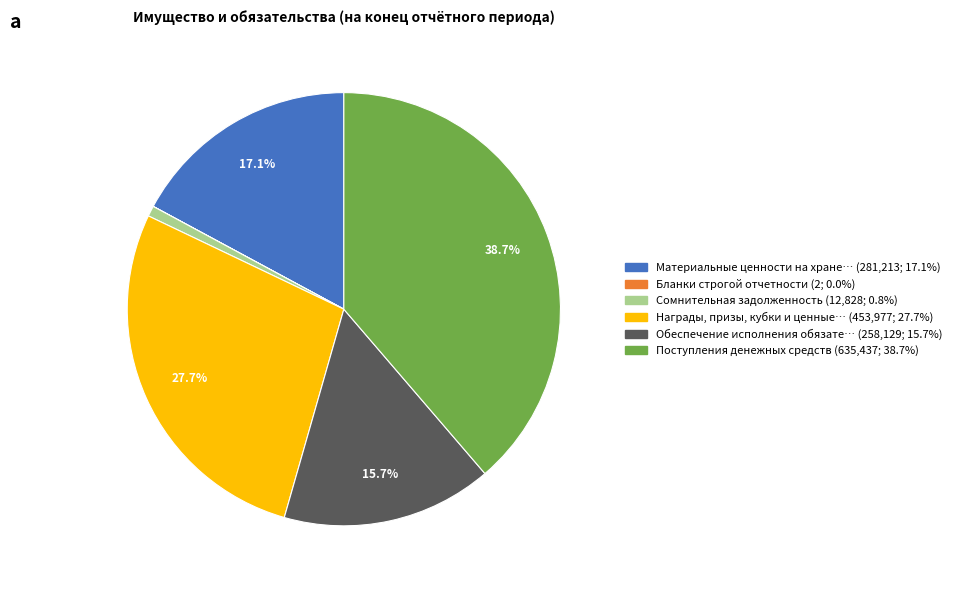

Is there a majority slice in this chart?

No